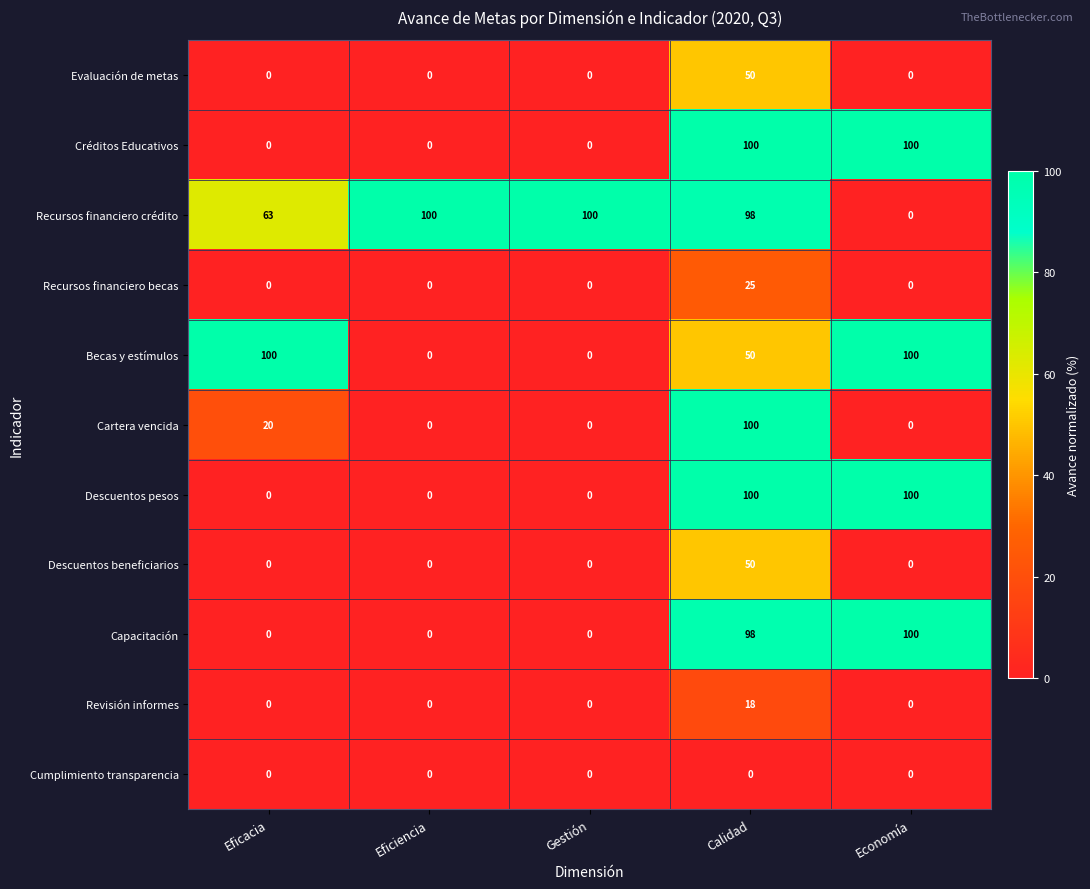

Where is Capacitación nearest to the value 50?

Calidad